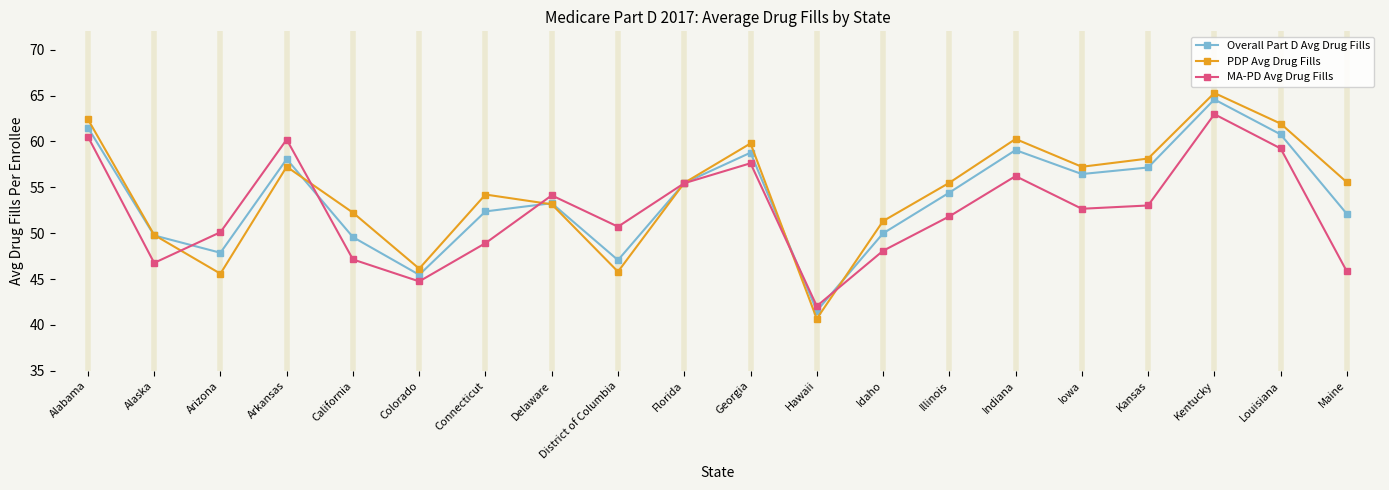

The value of Overall Part D Avg Drug Fills at Iowa is 56.4. True or false?

True